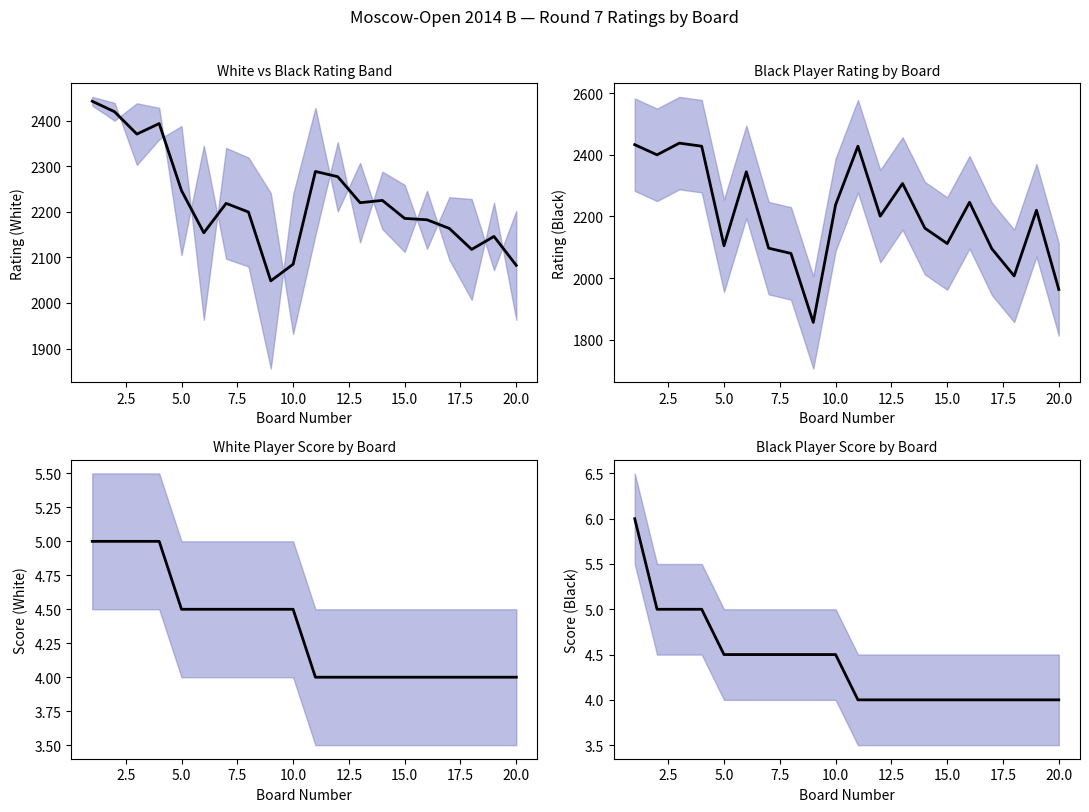

Which category has the lowest value in the White Points series?

11